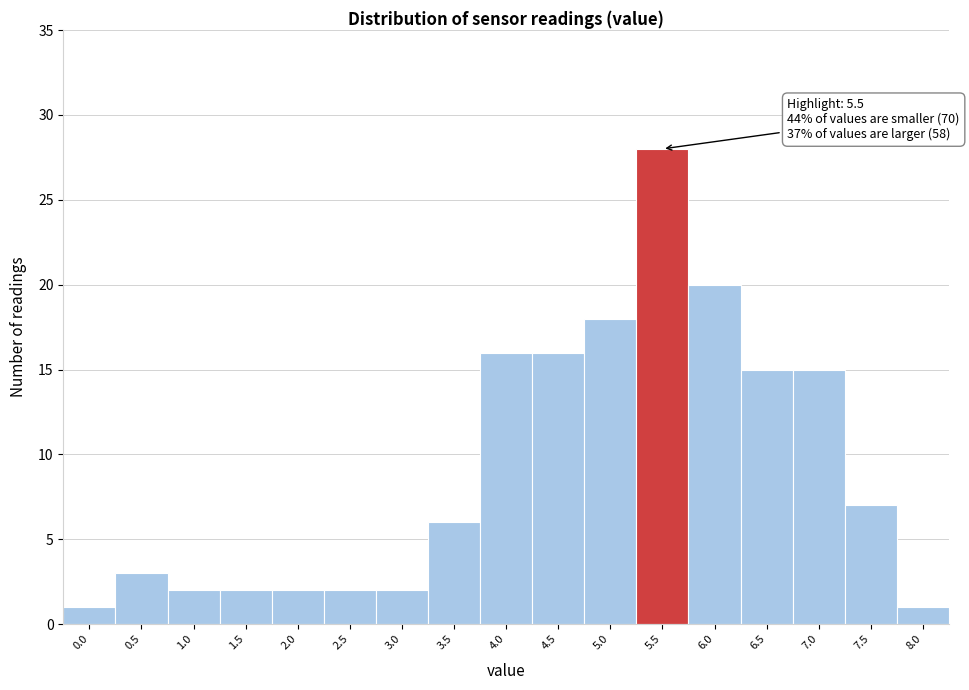

Reading left to right, list all the values displayed in this chart.

0.0=1	0.5=3	1.0=2	1.5=2	2.0=2	2.5=2	3.0=2	3.5=6	4.0=16	4.5=16	5.0=18	5.5=28	6.0=20	6.5=15	7.0=15	7.5=7	8.0=1